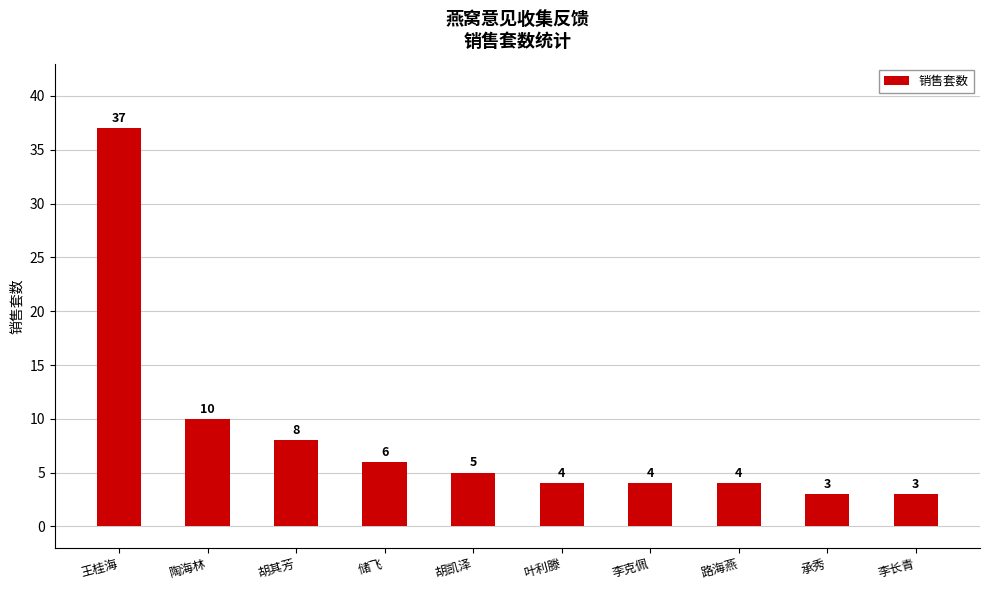

What is the ratio of the value at 王桂海 to the value at 承秀?

12.3